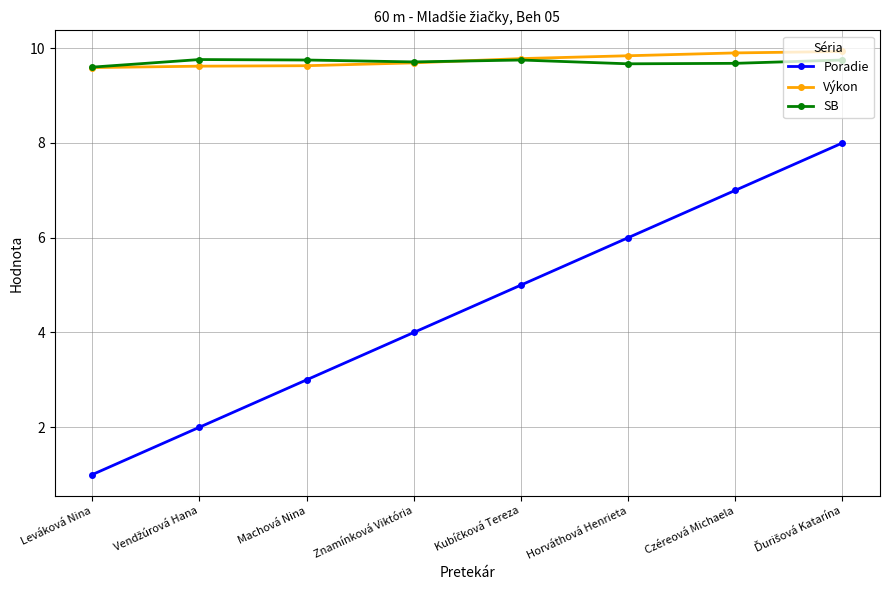

Read the Poradie value at Machová Nina.

3.0